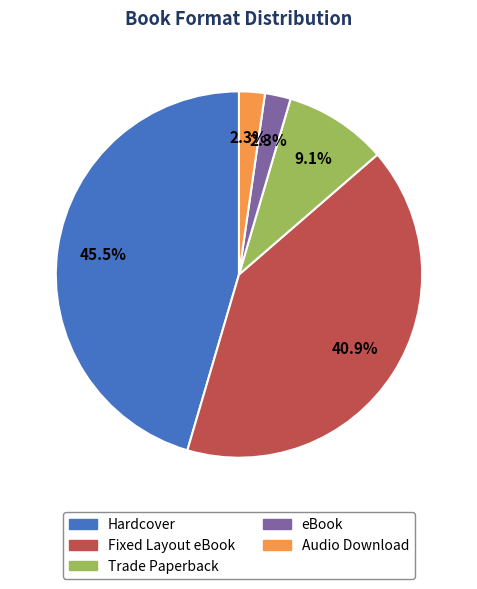

Does eBook represent more than half of the total?

No